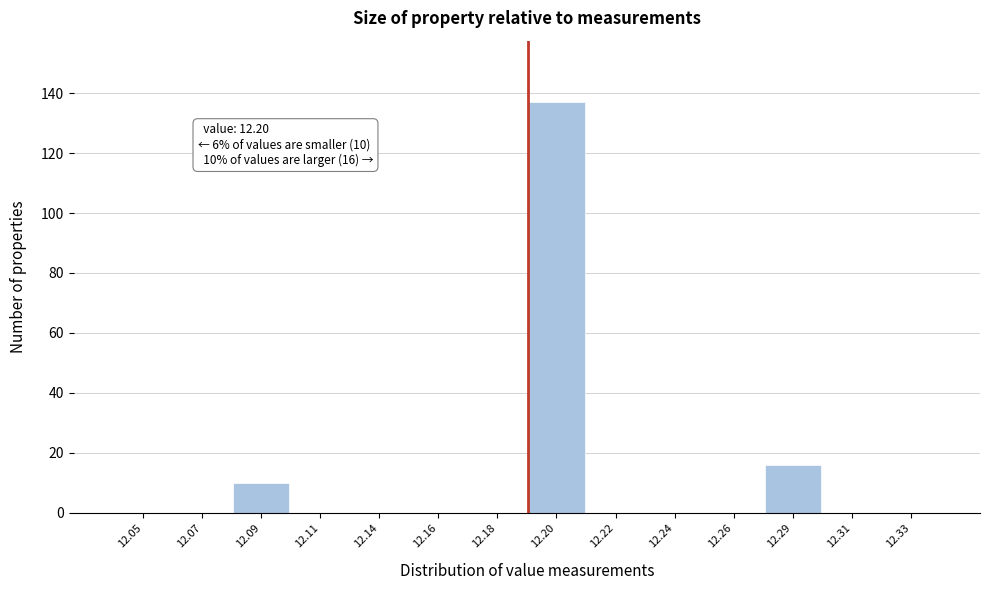

The value at 12.11 is 0. True or false?

True